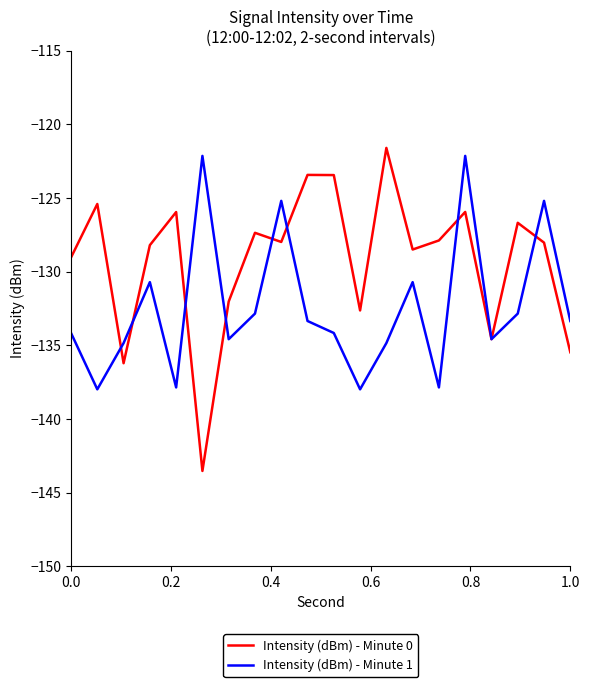

Which series has the widest spread of values?

Intensity (dBm) - Minute 0